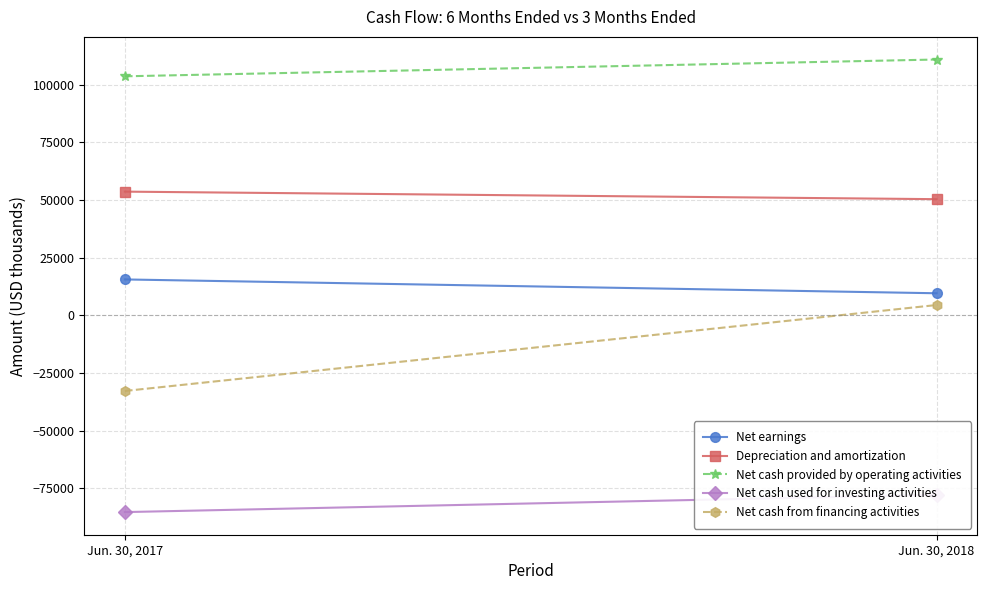

How many lines are shown in the chart?

5